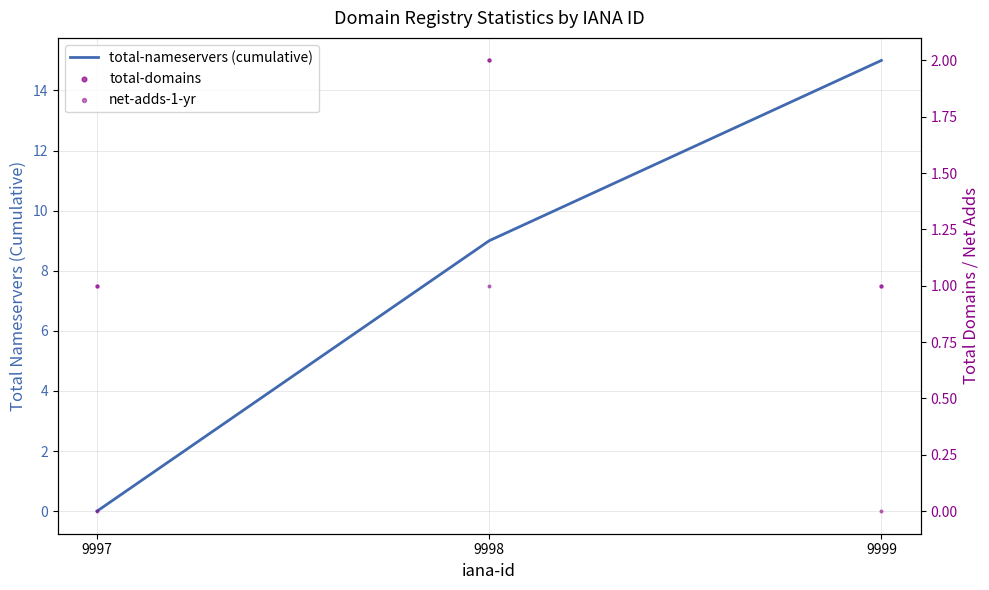

Which series has the largest total across all categories?

total-nameservers (cumulative)